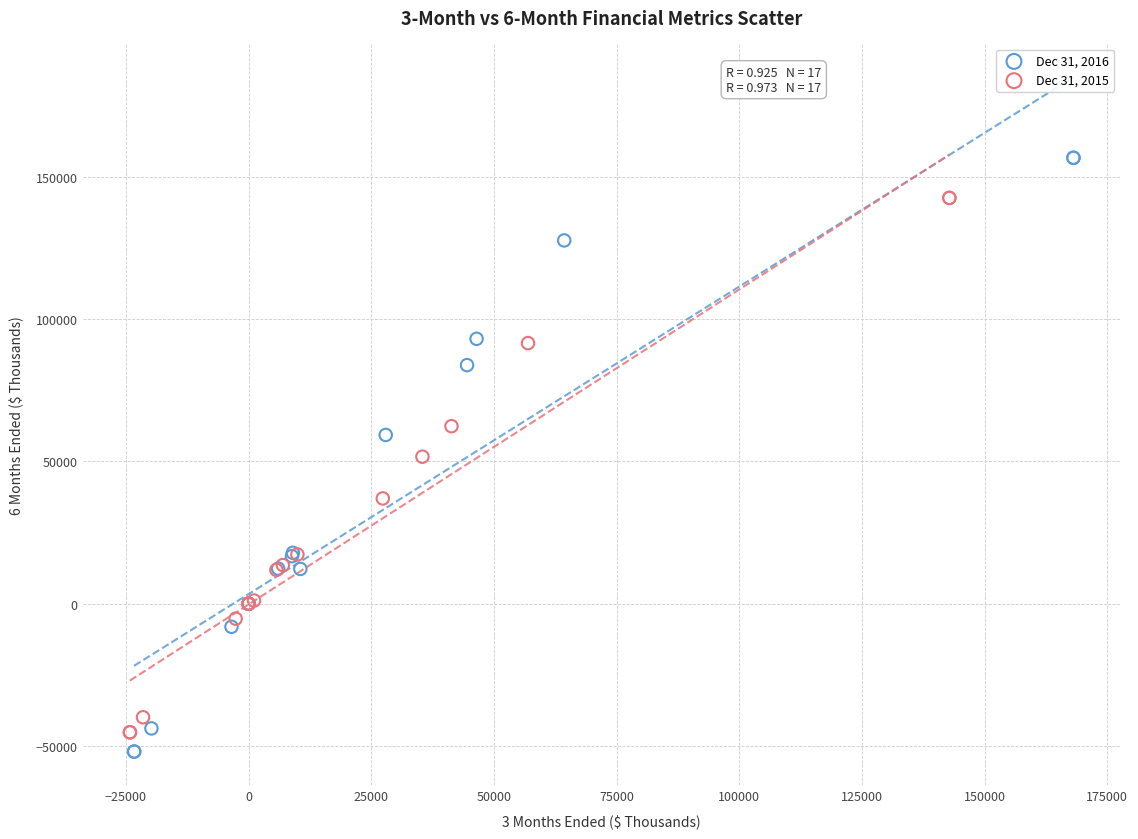

Which series has the largest Y range (max minus min)?

Dec 31, 2016